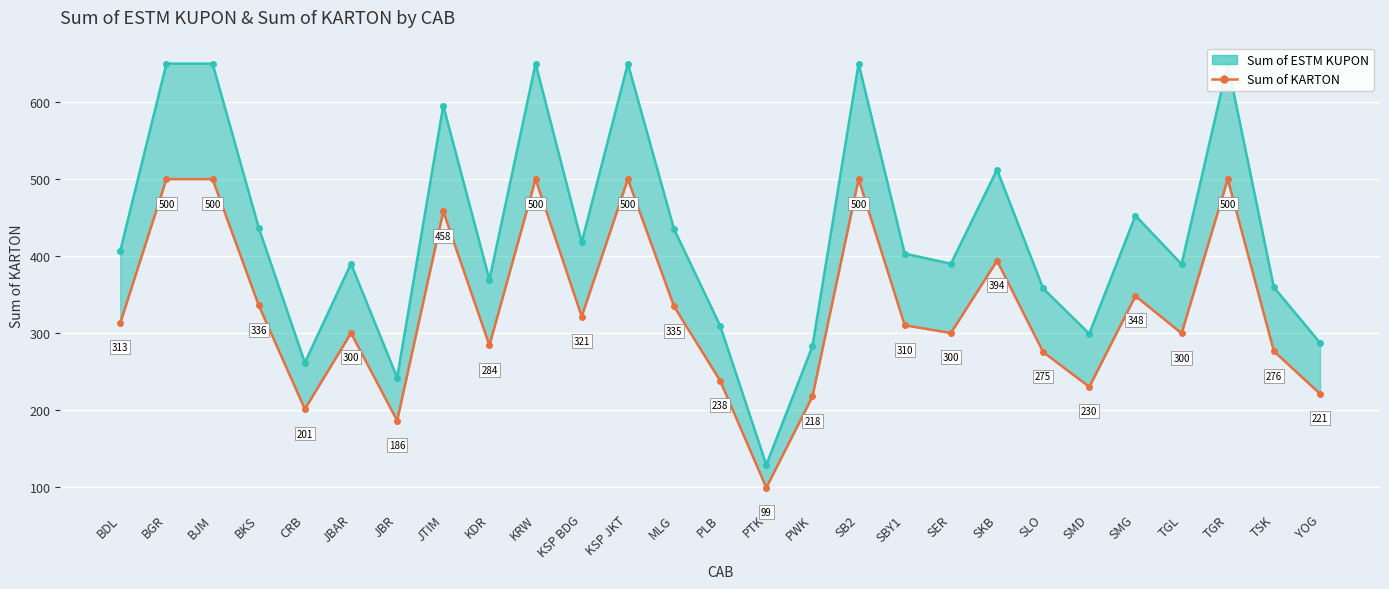

Reading left to right, transcribe all the data shown in this chart.

BDL=313.0	BGR=500.0	BJM=500.0	BKS=336.0	CRB=201.1	JBAR=300.0	JBR=186.1	JTIM=458.0	KDR=284.0	KRW=500.0	KSP BDG=321.4	KSP JKT=500.0	MLG=334.7	PLB=238.0	PTK=99.0	PWK=217.5	SB2=500.0	SBY1=310.1	SER=300.0	SKB=394.0	SLO=275.3	SMD=230.0	SMG=348.1	TGL=299.6	TGR=500.0	TSK=276.4	YOG=221.0